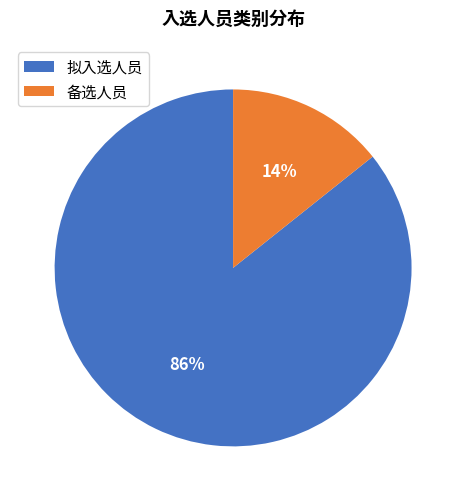

Between 备选人员 and 拟入选人员, which is larger?

拟入选人员